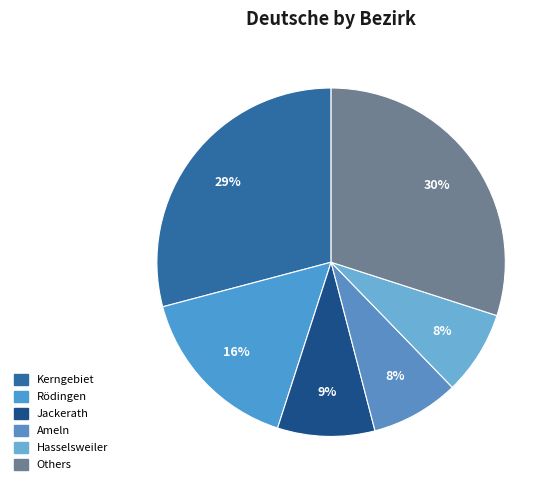

To the nearest percent, what is the average slice percentage?

17%